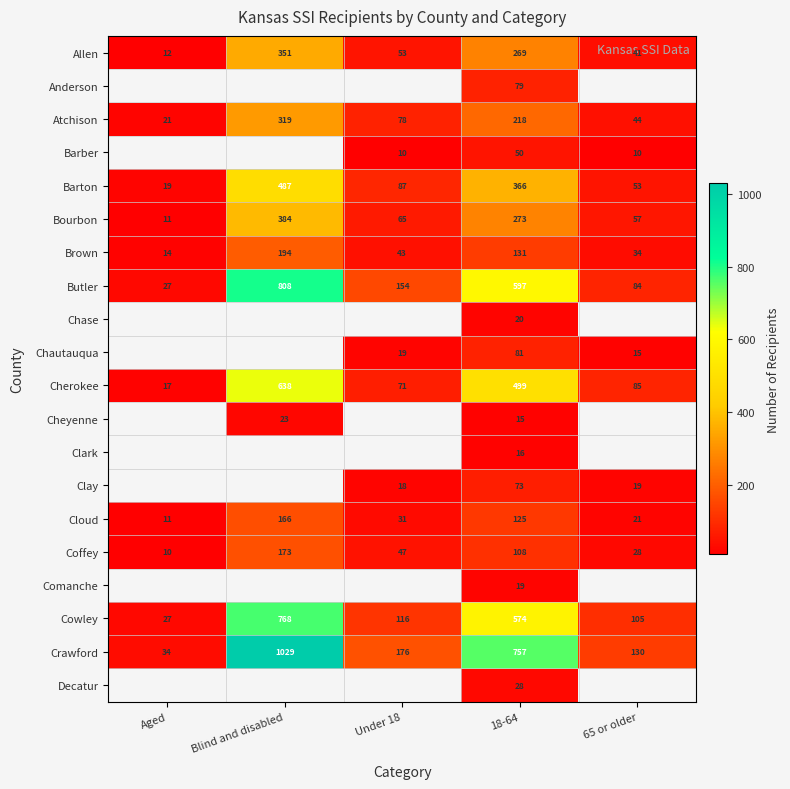

At how many categories does at least one series exceed 347?

2